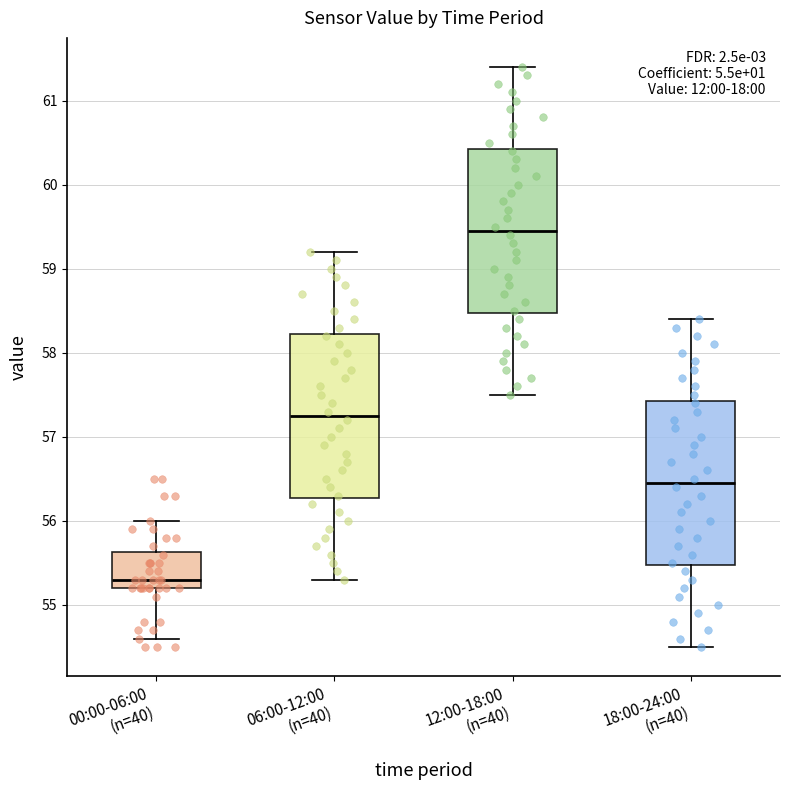

Where does the upper whisker of the box for 12:00-18:00 (n=40) end on the y-axis? The values are not printed on the chart, so give them approximately, as read against the axis.

61.4